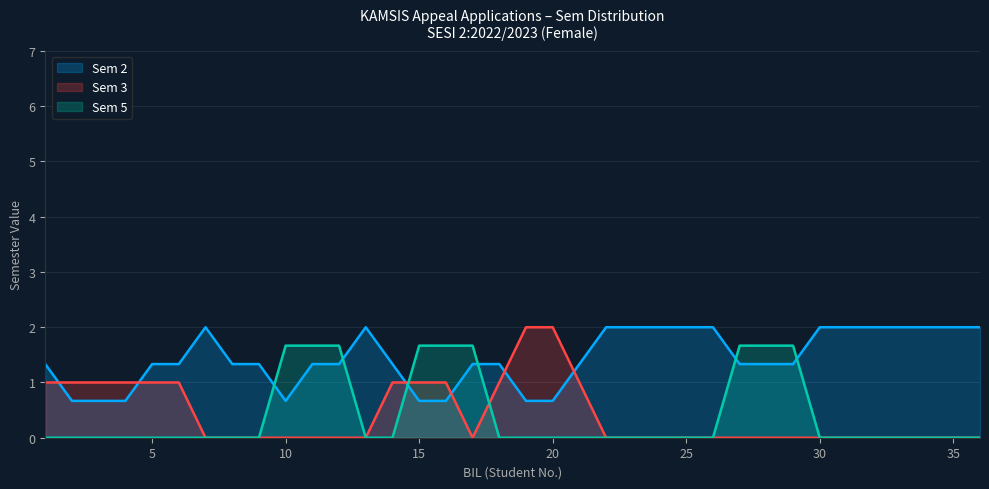

The value of Semester 2 at 17 is 1. True or false?

False